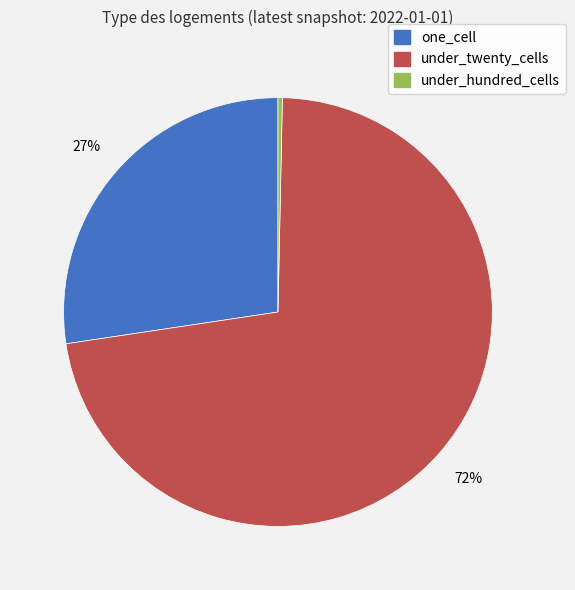

How many slices are in this pie chart?

3